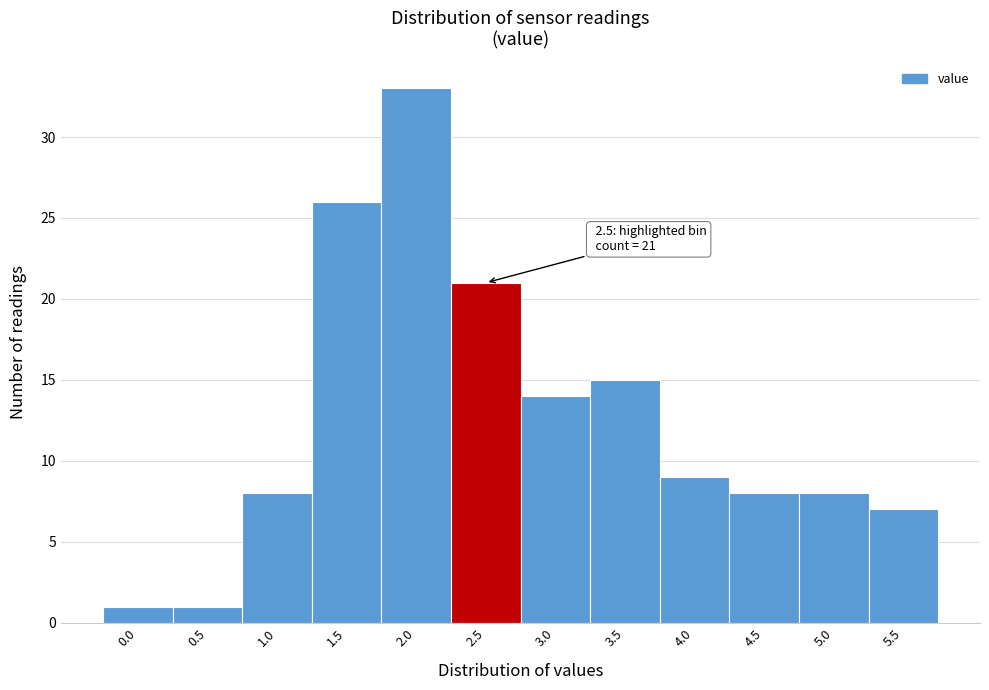

Reading left to right, list all the values displayed in this chart.

1	1	8	26	33	21	14	15	9	8	8	7